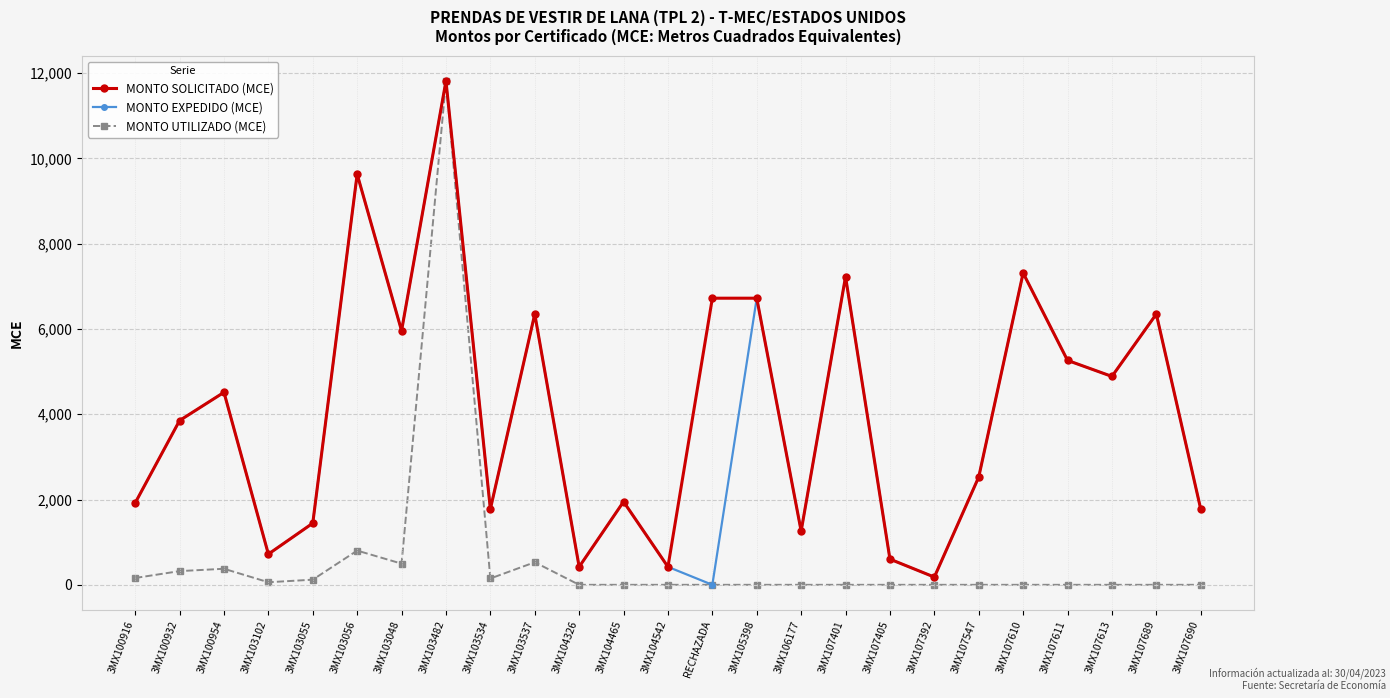

What is the label of the 12th point from the right?

RECHAZADA